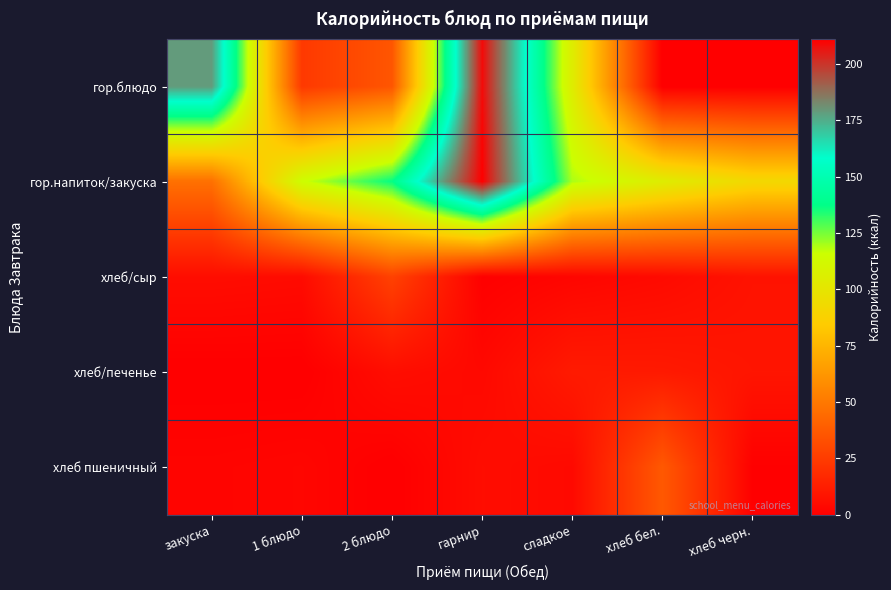

Rank the series by their maximum value, from lowest to highest.

хлеб/печенье, хлеб/сыр, хлеб пшеничный, гор.блюдо, гор.напиток/закуска